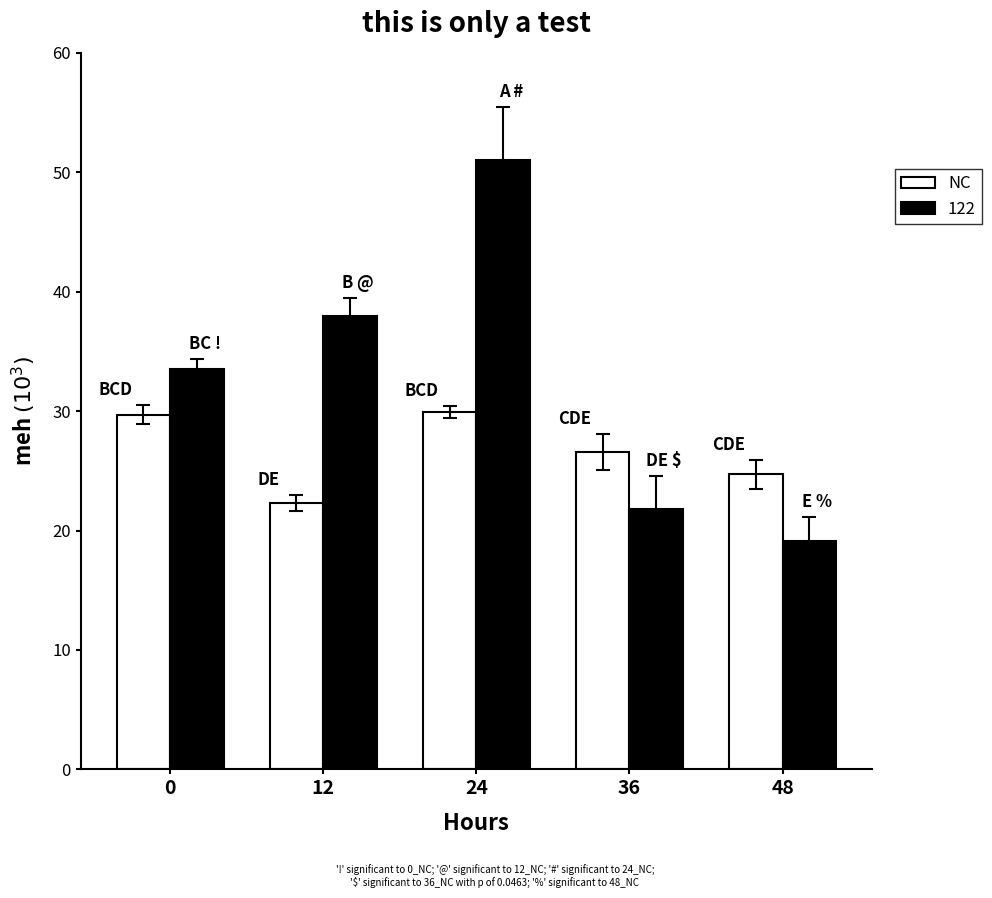

Rank the series by their average value, from highest to lowest.

122, NC